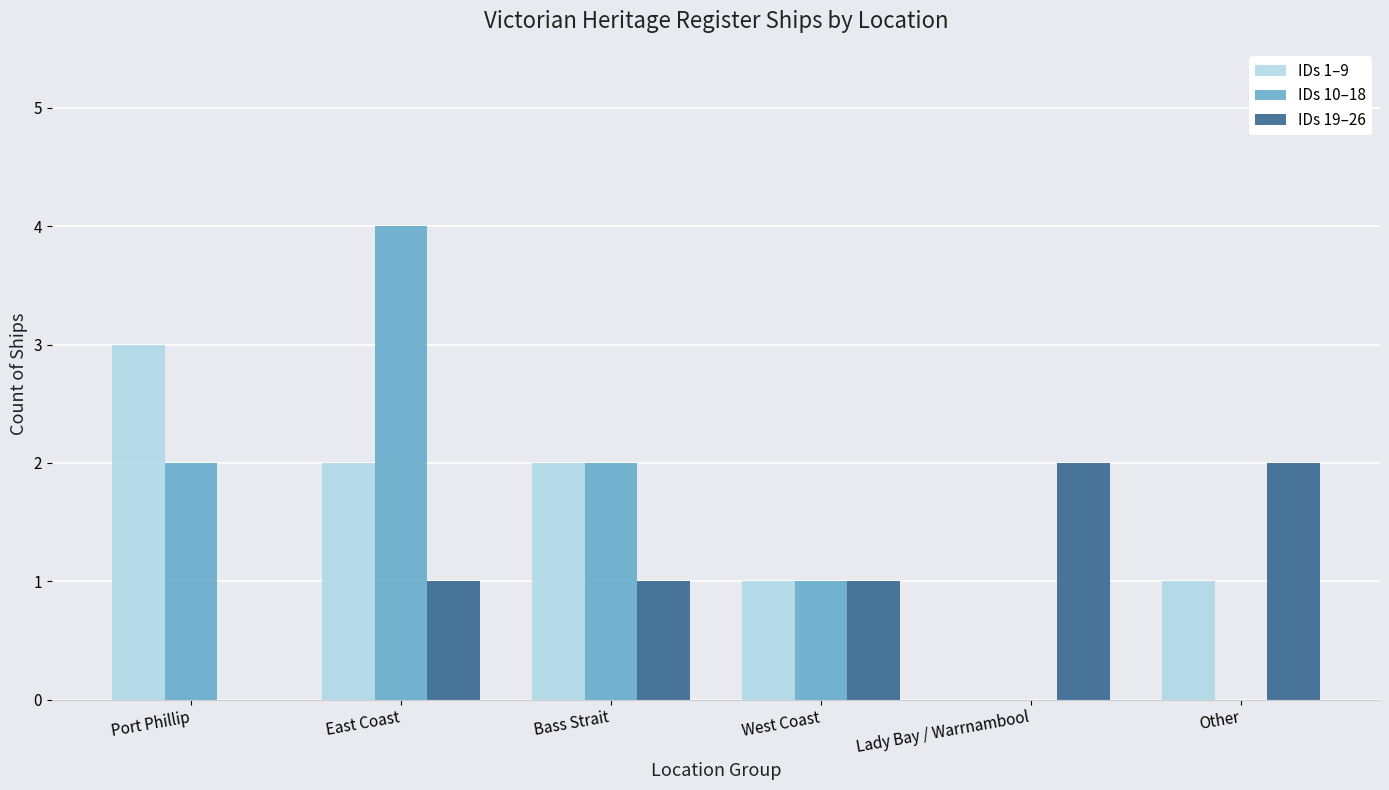

Between East Coast and Lady Bay / Warrnambool, which series saw the biggest shift?

IDs 10–18